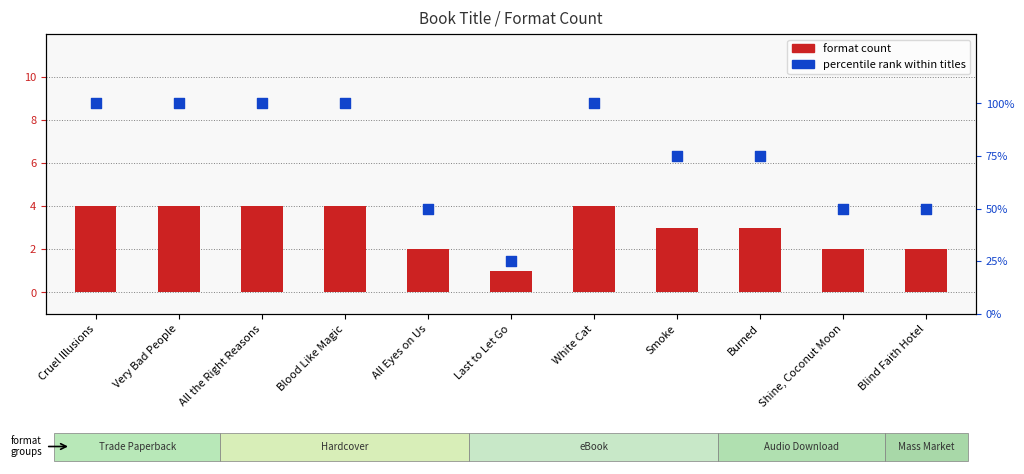

At which category is the sum across all series the highest?

Cruel Illusions